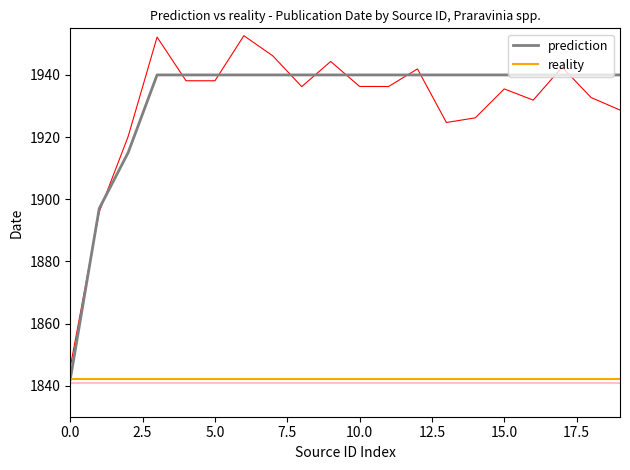

What are all the series names shown in the legend?

prediction, reality